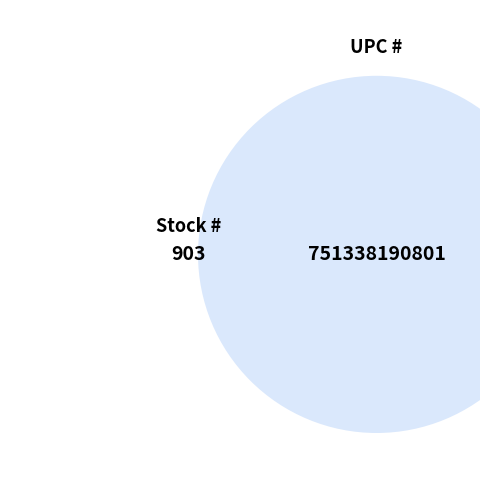

Which slice is the largest?

UPC #